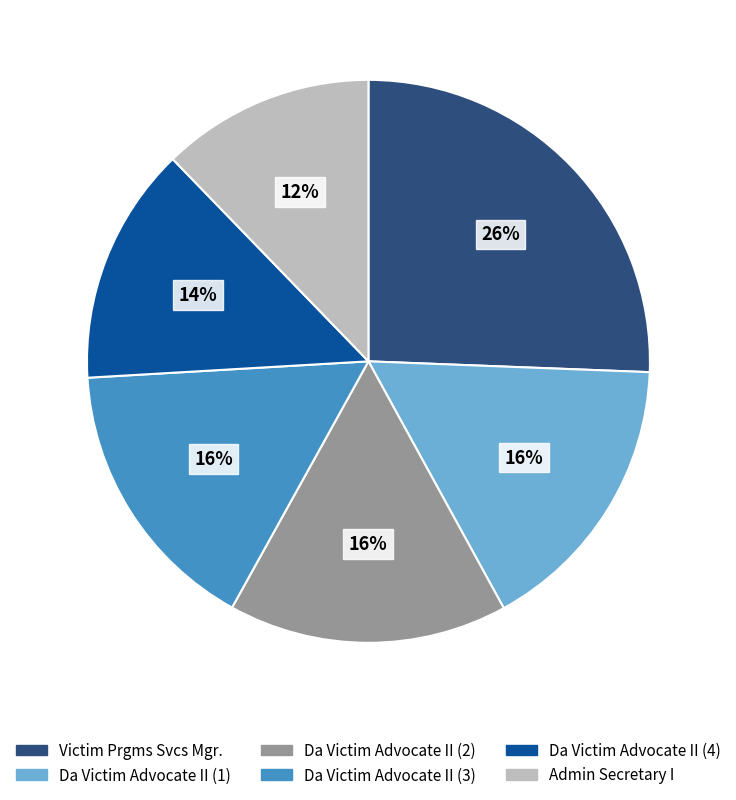

Which category has the smallest portion of the pie?

Admin Secretary I